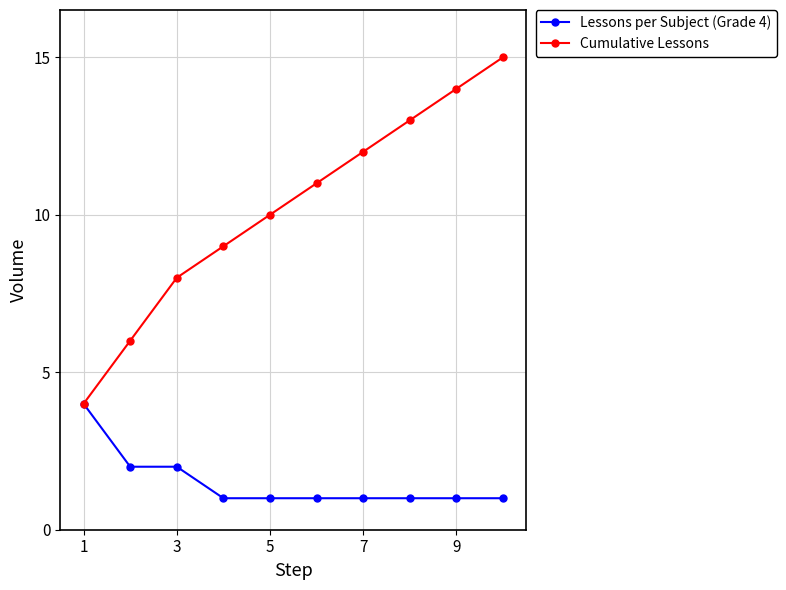

Which series has the largest total across all categories?

Cumulative Lessons